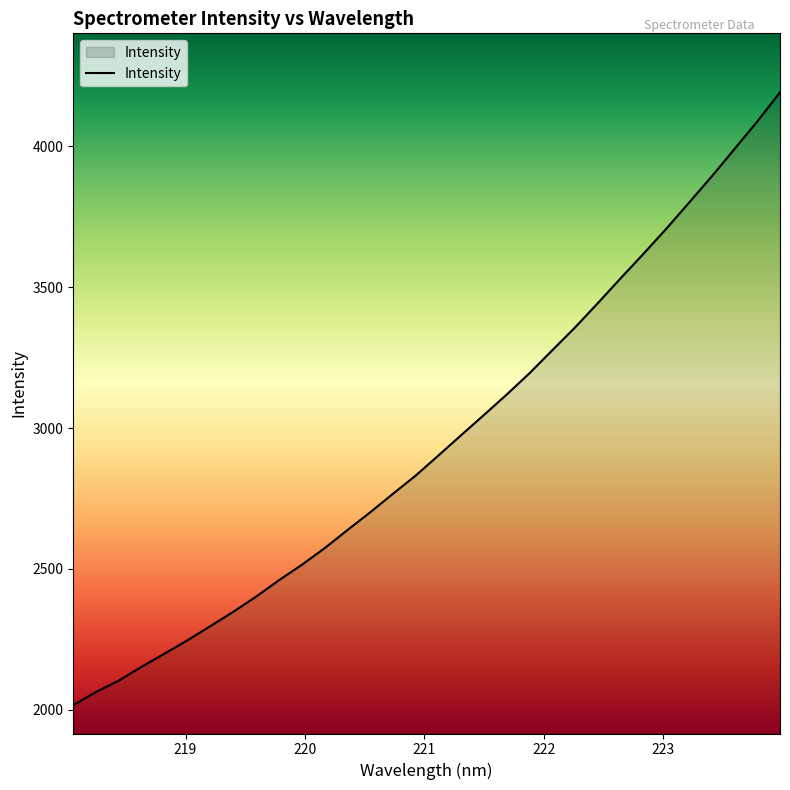

What is the smallest value displayed?

2016.2